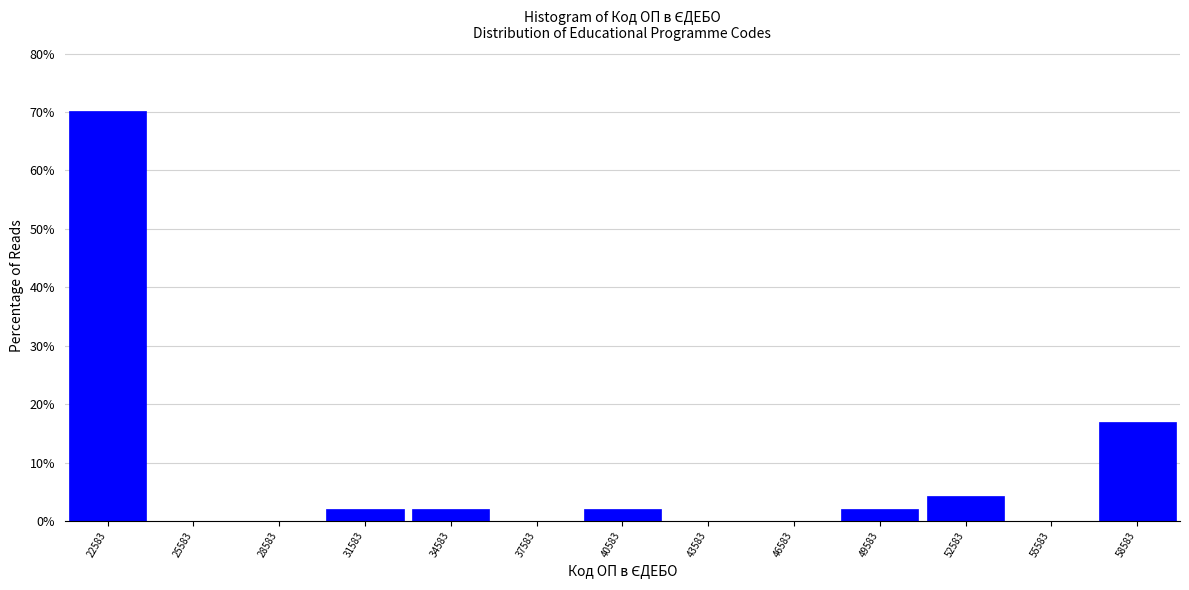

Reading left to right, list every bar in this chart as the range it spans on the x-axis followed by its height. Neither the bar edges nor the heights are printed on the chart, so give them approximately, as read against the axes.

21000 to 24000: 70
24000 to 27000: 0
27000 to 30000: 0
30000 to 33000: 2
33000 to 36000: 2
36000 to 39000: 0
39000 to 42000: 2
42000 to 45000: 0
45000 to 48000: 0
48000 to 51000: 2
51000 to 54000: 4
54000 to 57000: 0
57000 to 60000: 17